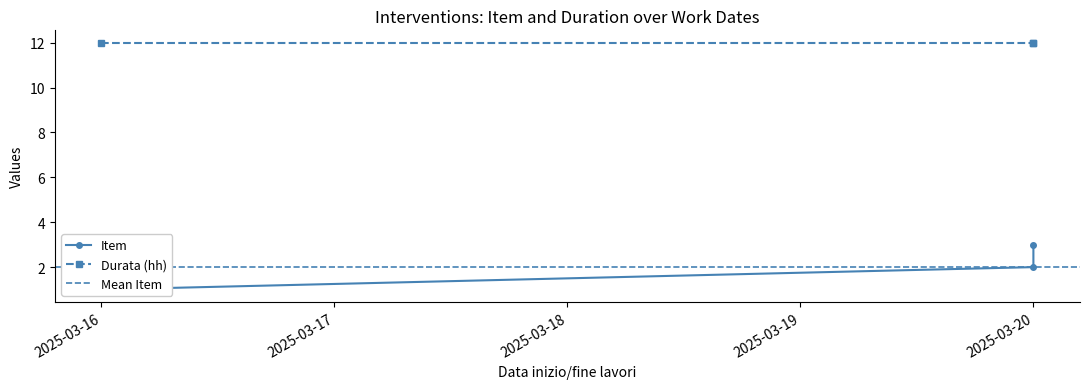

At which category does the chart reach its peak across all series?

2025-03-20